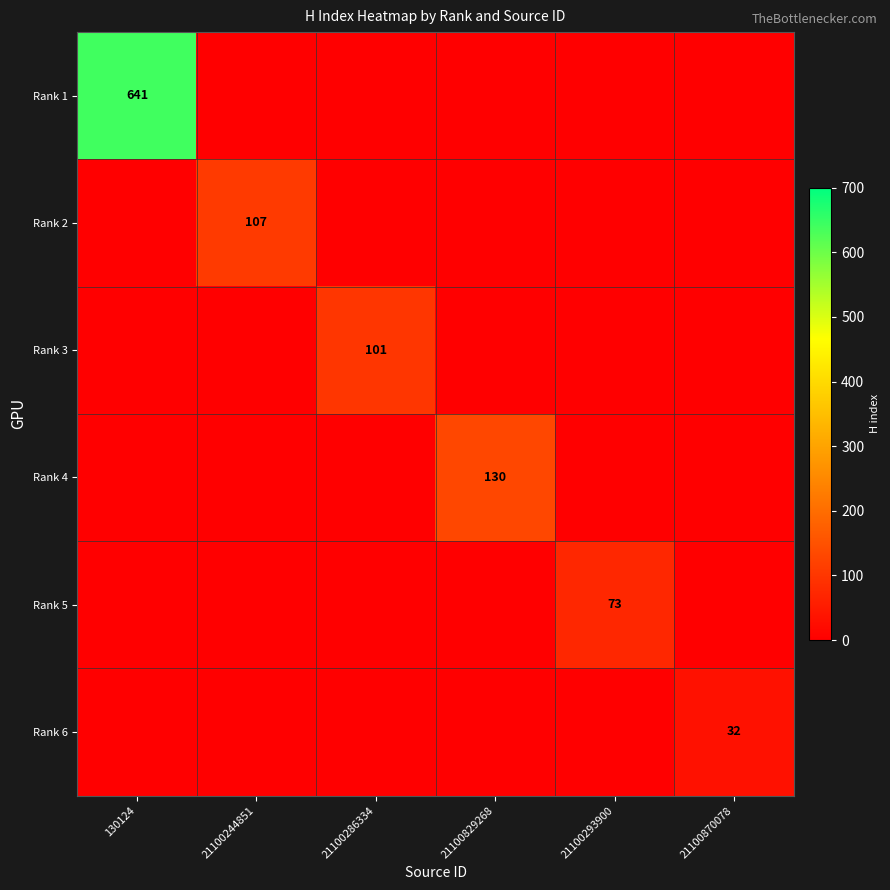

Which label corresponds to the largest value in the chart?

130124